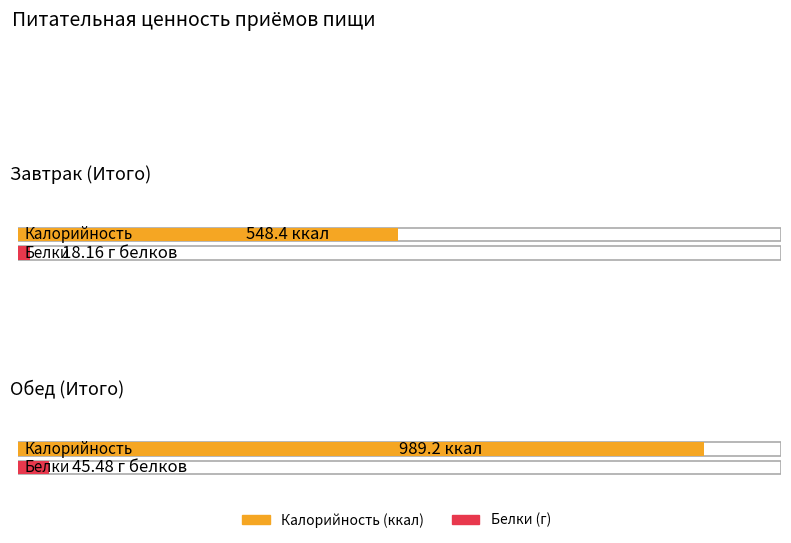

At which category does the chart reach its peak across all series?

Обед